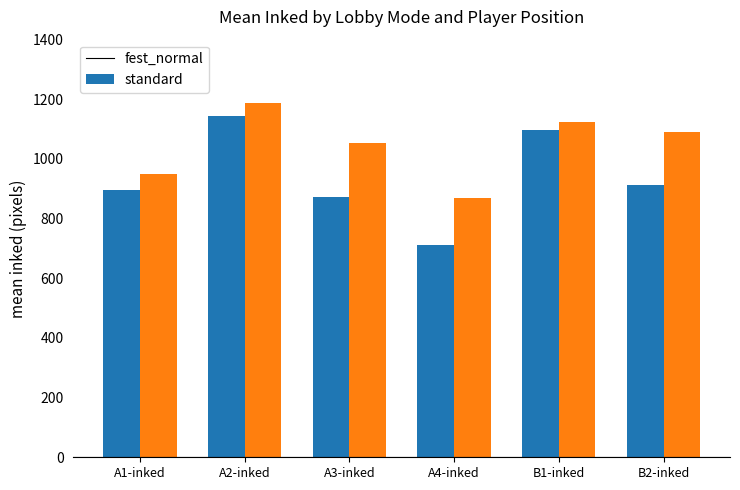

What is the value of the standard bar at the 4th from the left?

867.6